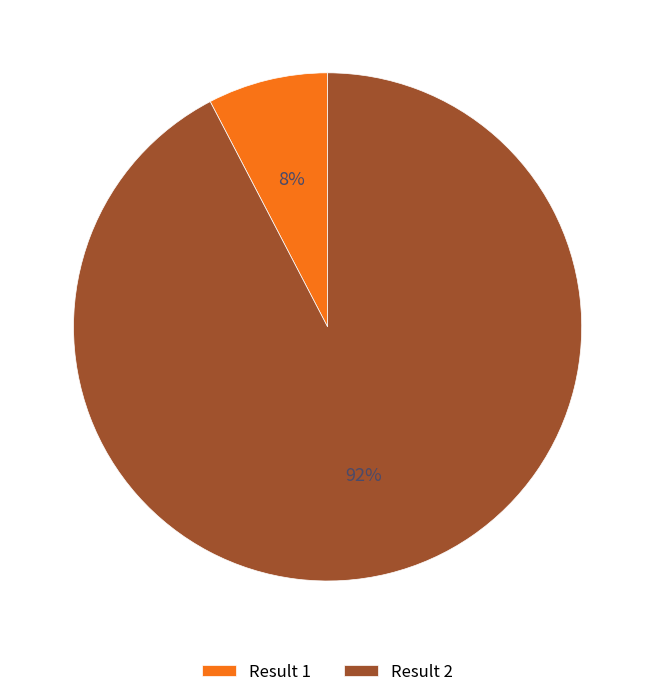

Rank the categories by value from highest to lowest.

Result 2, Result 1